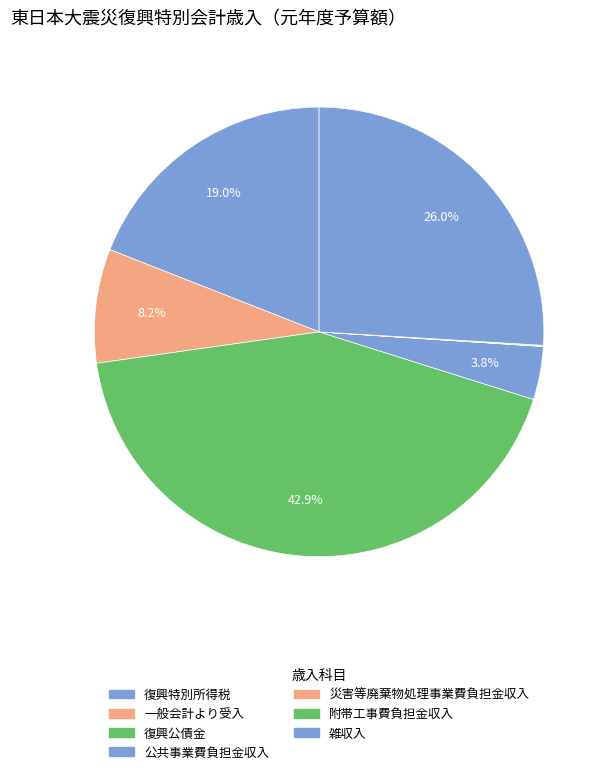

How many slices are in this pie chart?

7